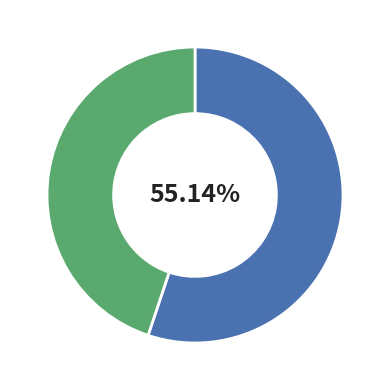

Is there a majority slice in this chart?

Yes